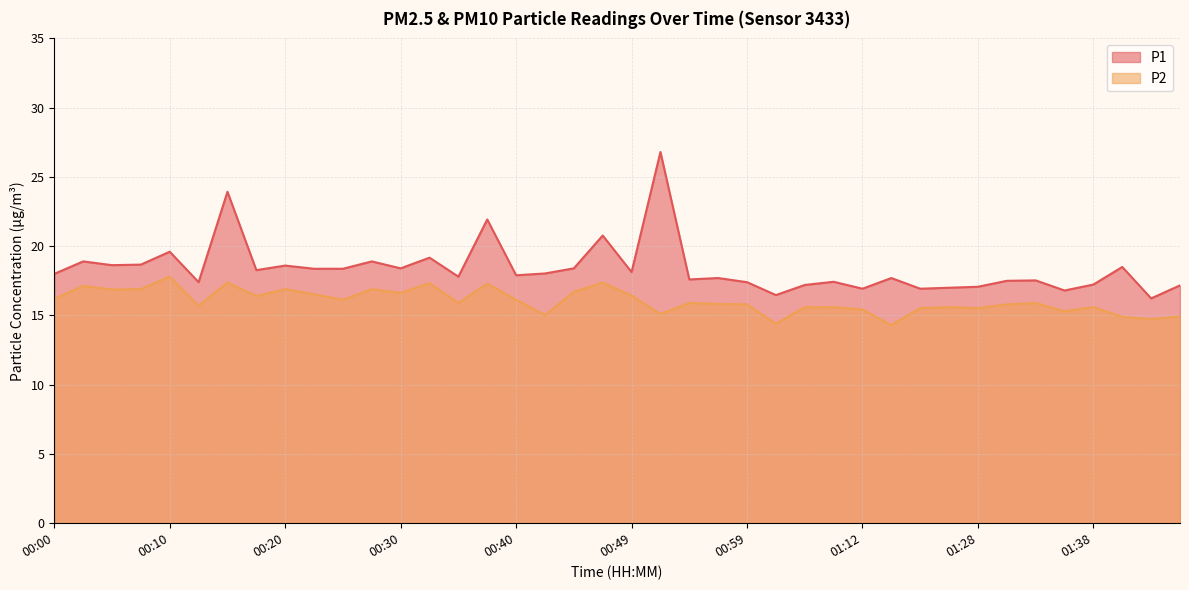

Does the chart have visible grid lines?

Yes